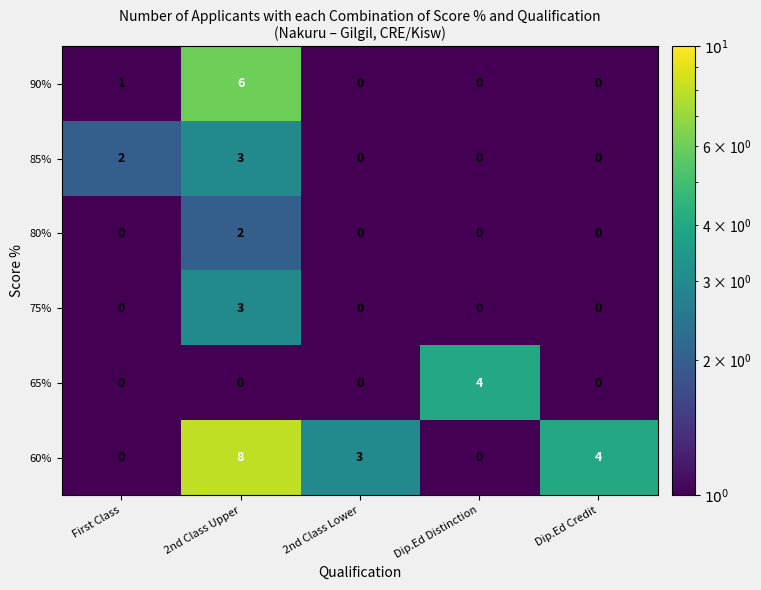

How many 90% values are between 0 and 1?

4